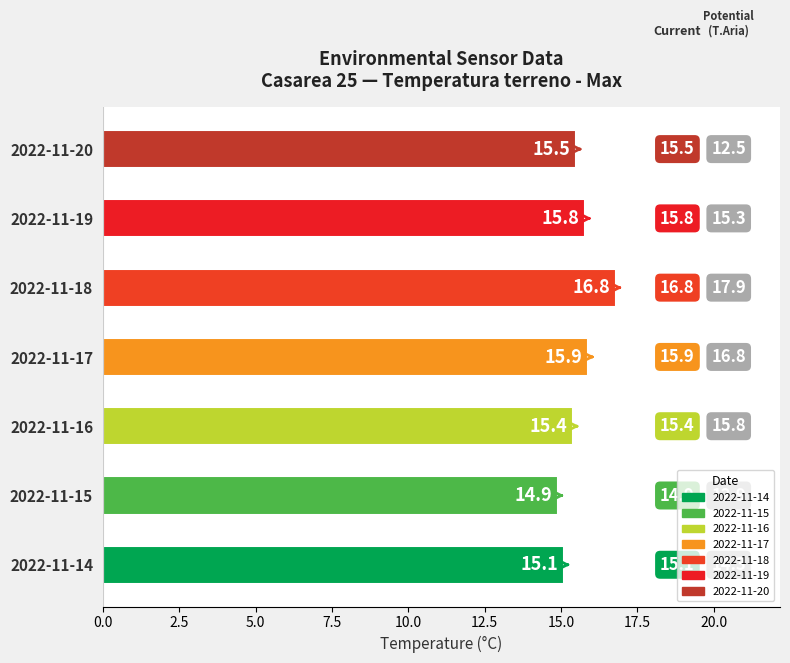

Between 2022-11-19 and 2022-11-17, which is larger?

2022-11-17